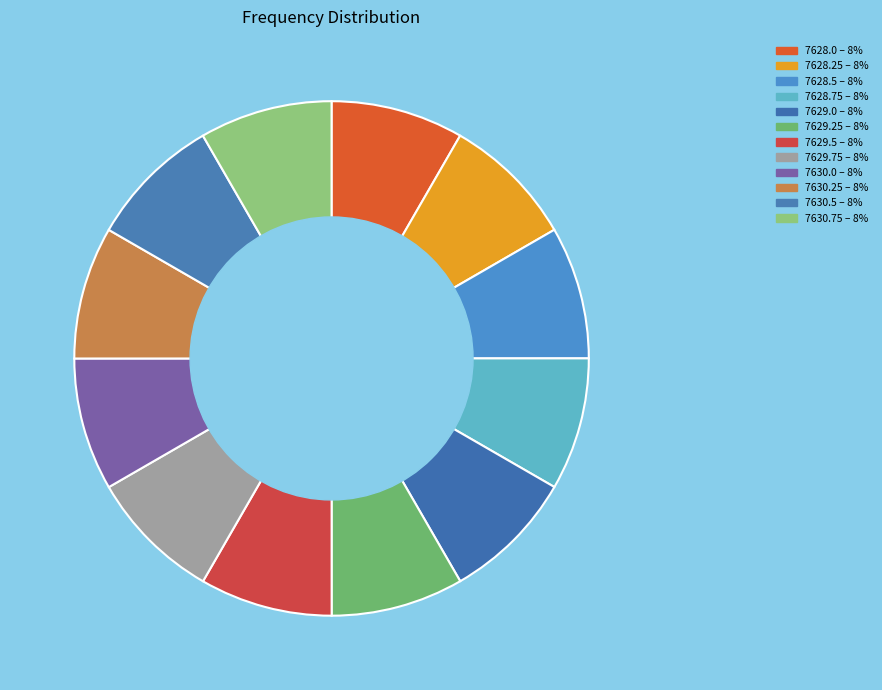

How many slices are in this pie chart?

12